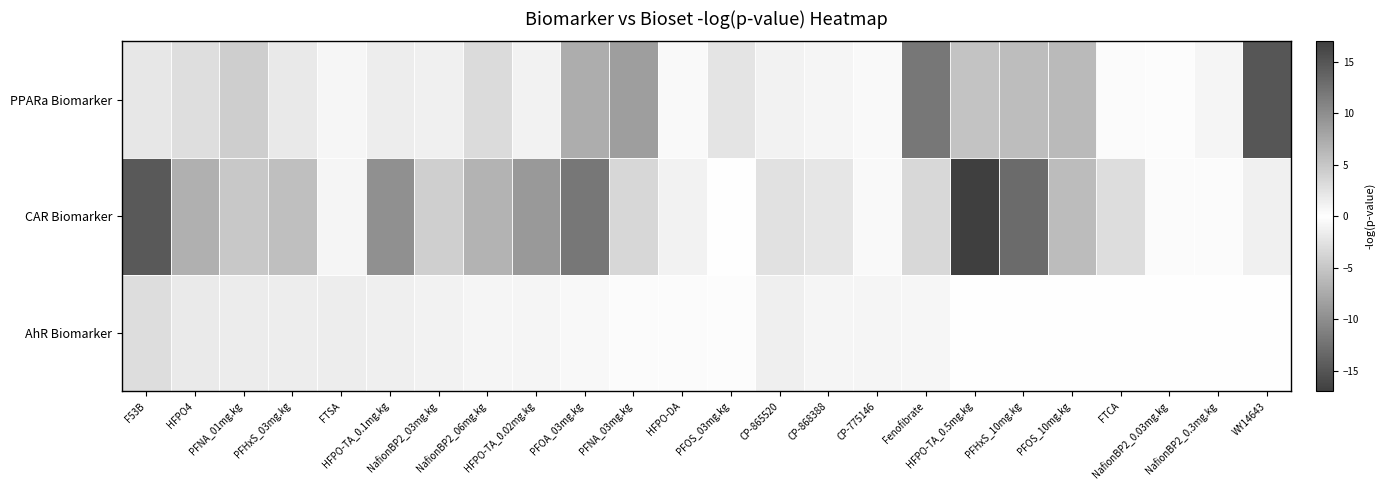

How many data points does each series have?

24